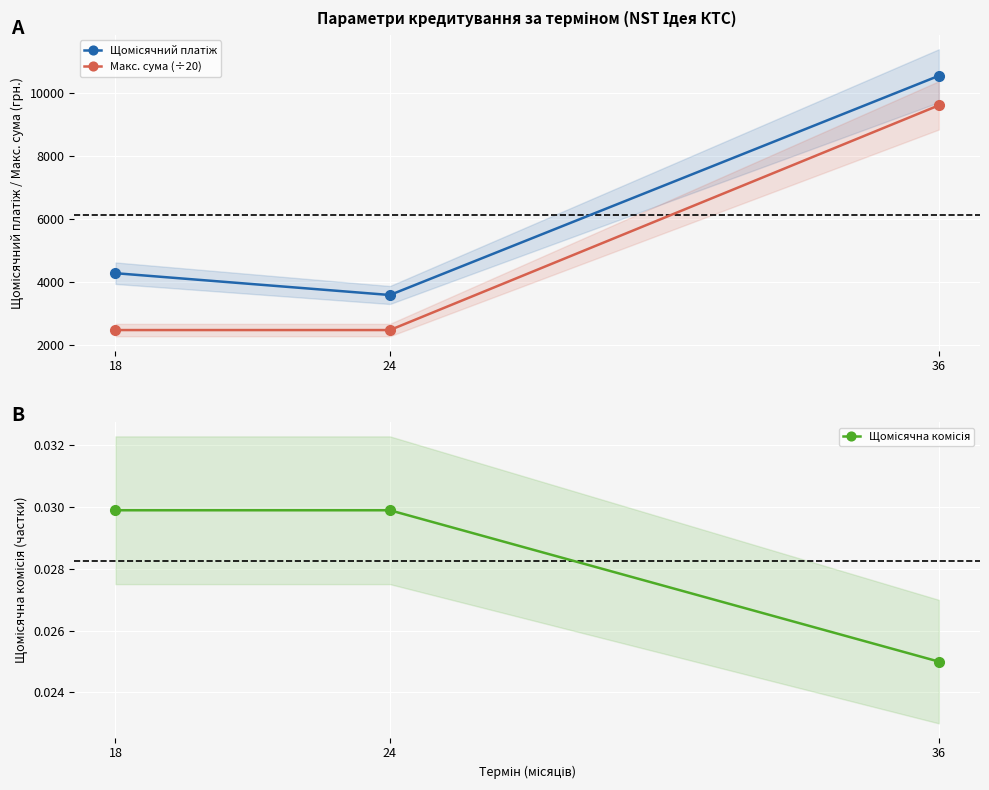

The Макс. сума (÷20) series shows 2463.1 at 24. True or false?

True